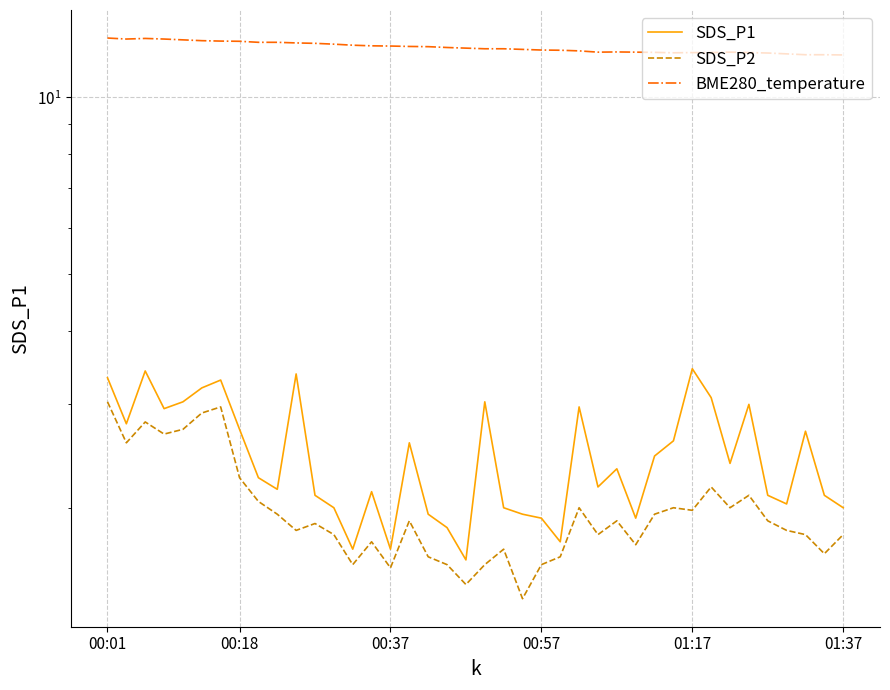

What is the difference between the SDS_P1 values at 30 and 01:37?

0.6